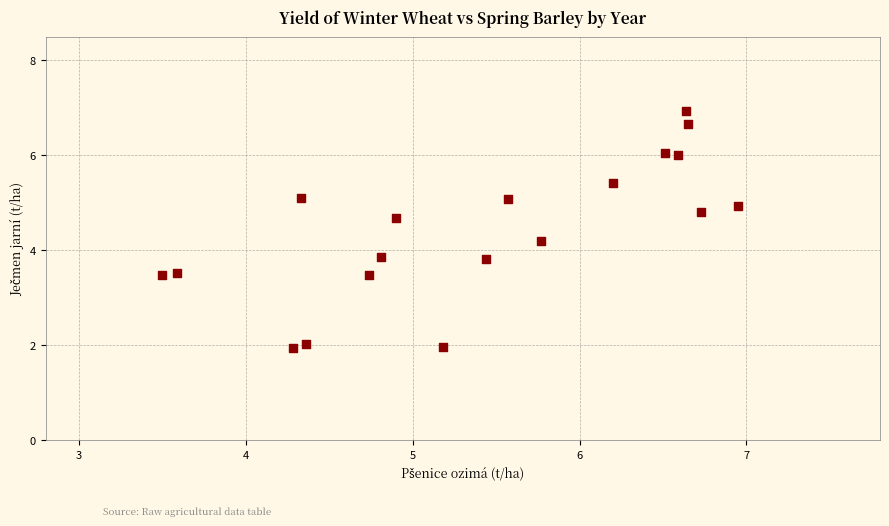

What is the range of Y values (max minus min)?

5.0